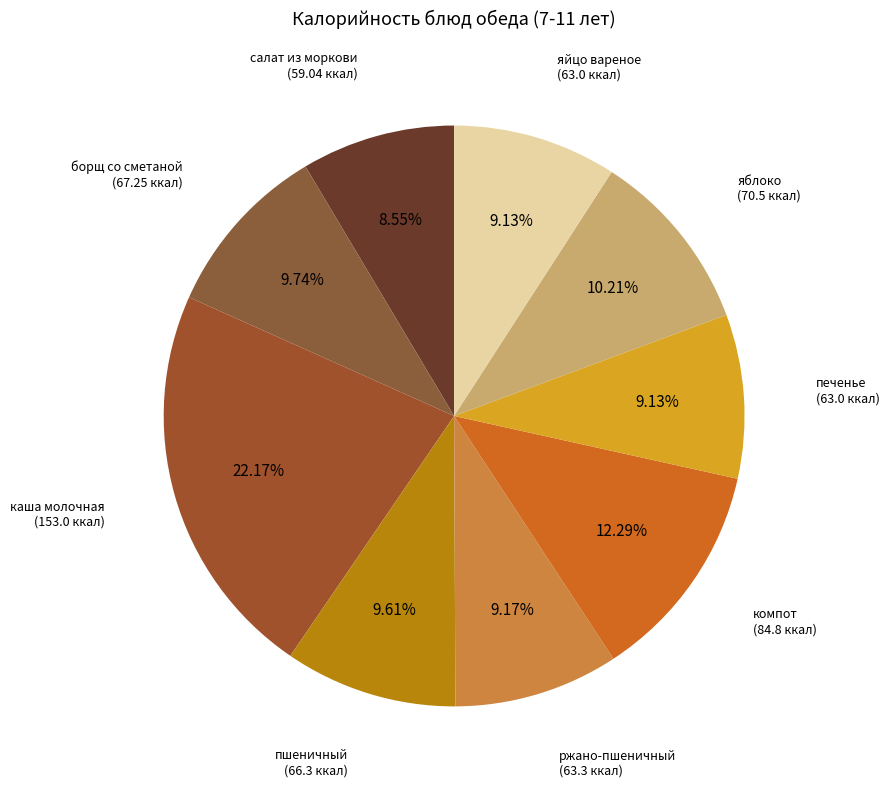

Does any single category account for the majority?

No